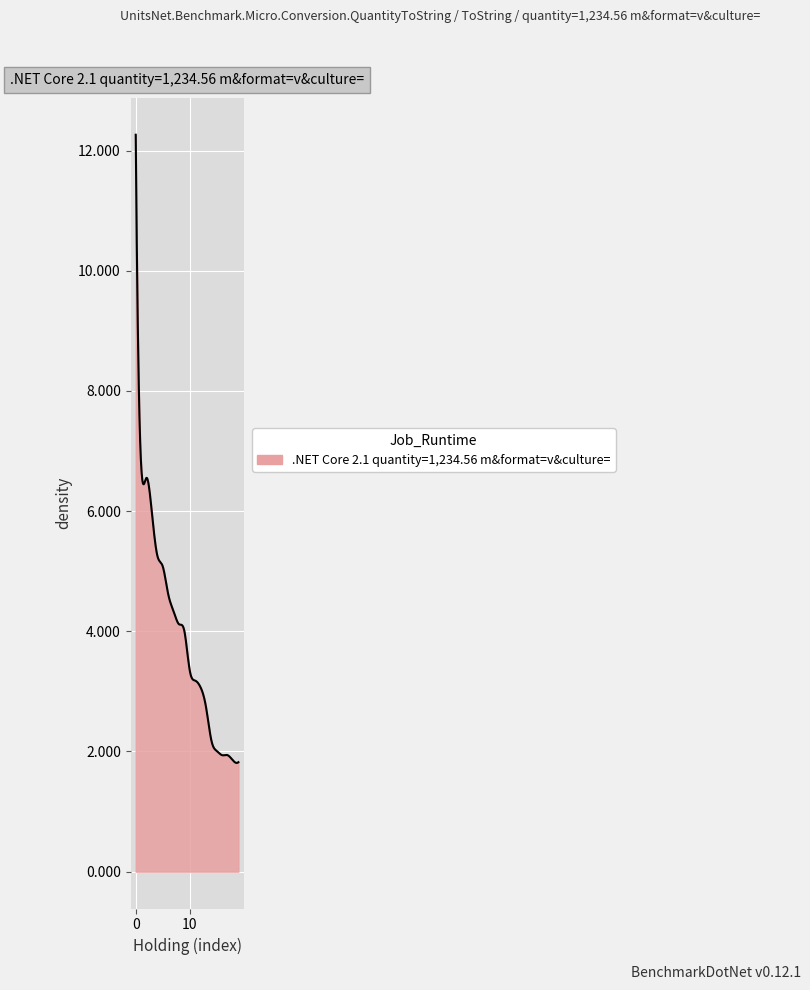

What is the maximum value shown in the chart?

12.3